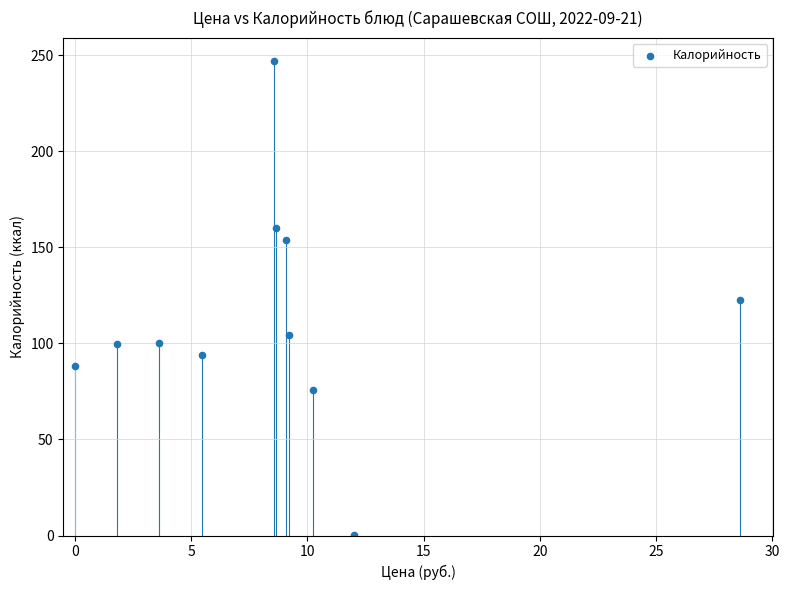

What is the range of Y values (max minus min)?

246.4